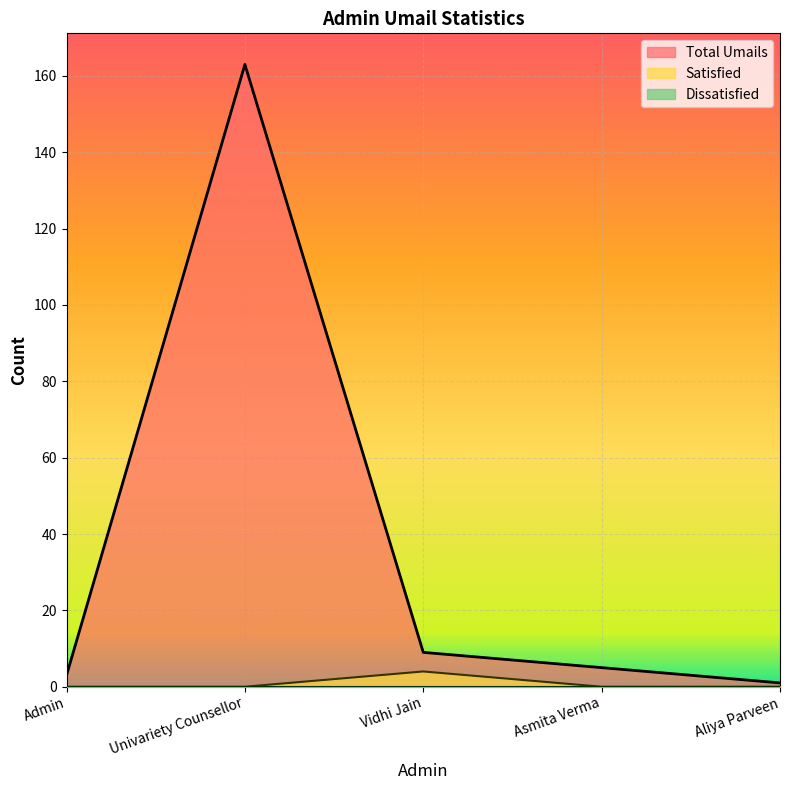

The Total Umails series shows 9 at Vidhi Jain. True or false?

True